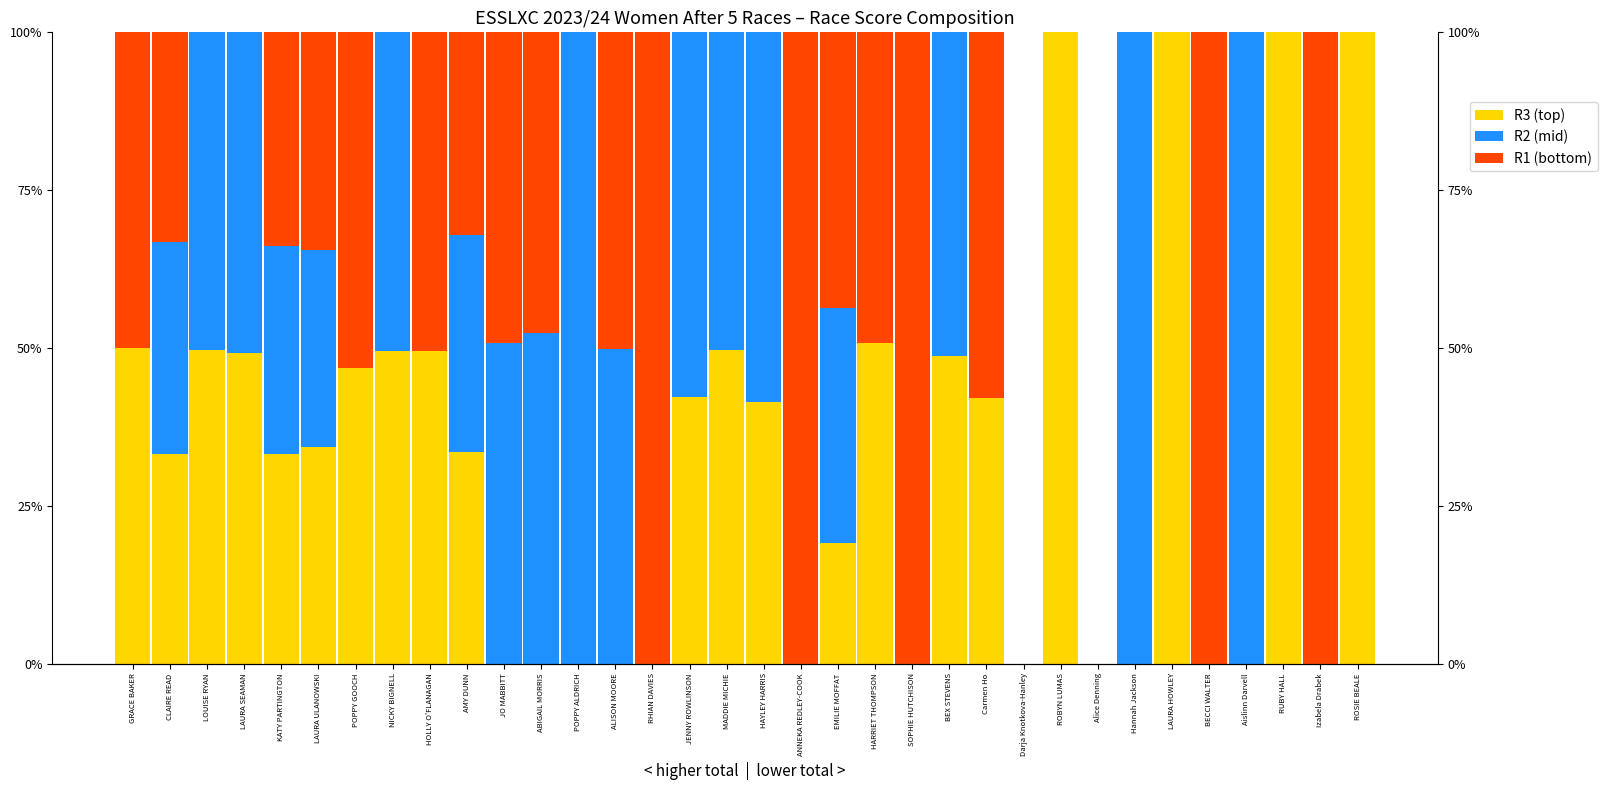

How many groups of bars are there?

34